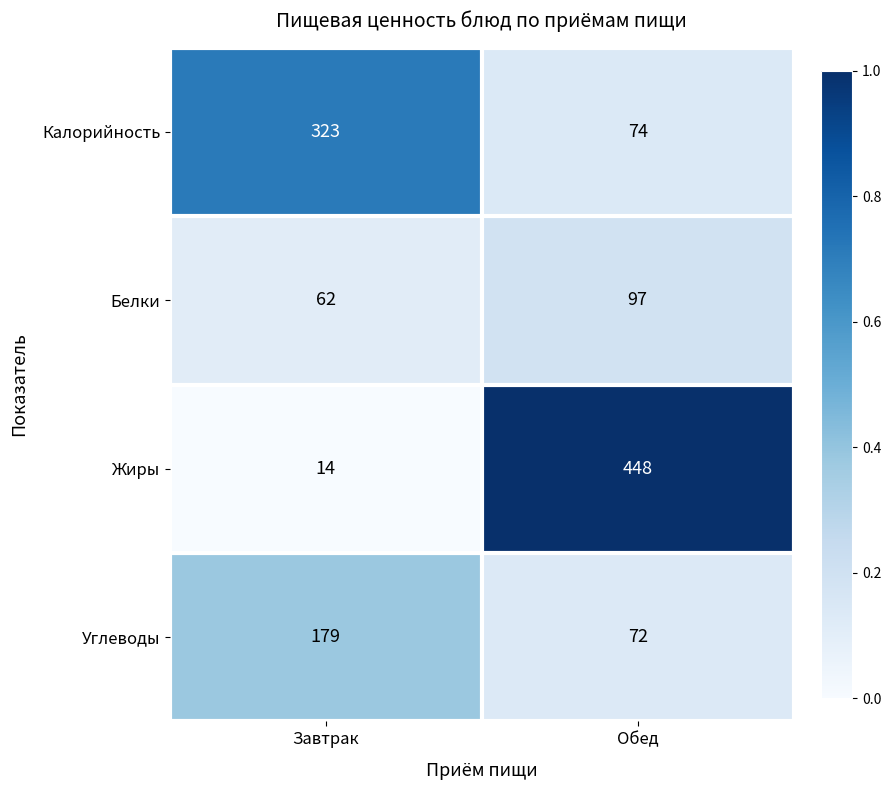

Where is Калорийность nearest to the value 198?

Обед